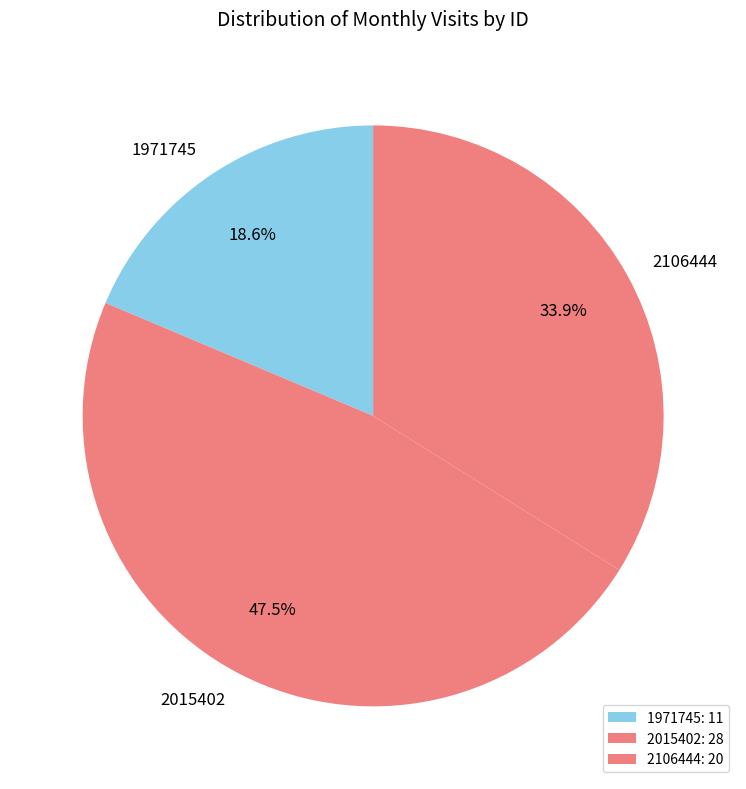

The 2106444 slice represents 22% of the pie. True or false?

False